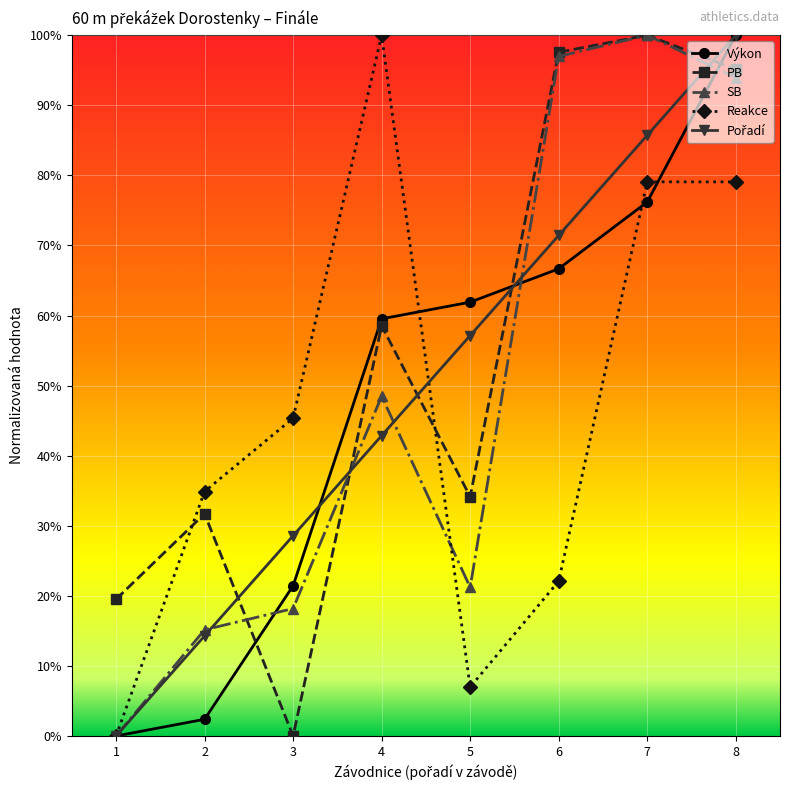

Is this an area chart (filled region under the line)?

No